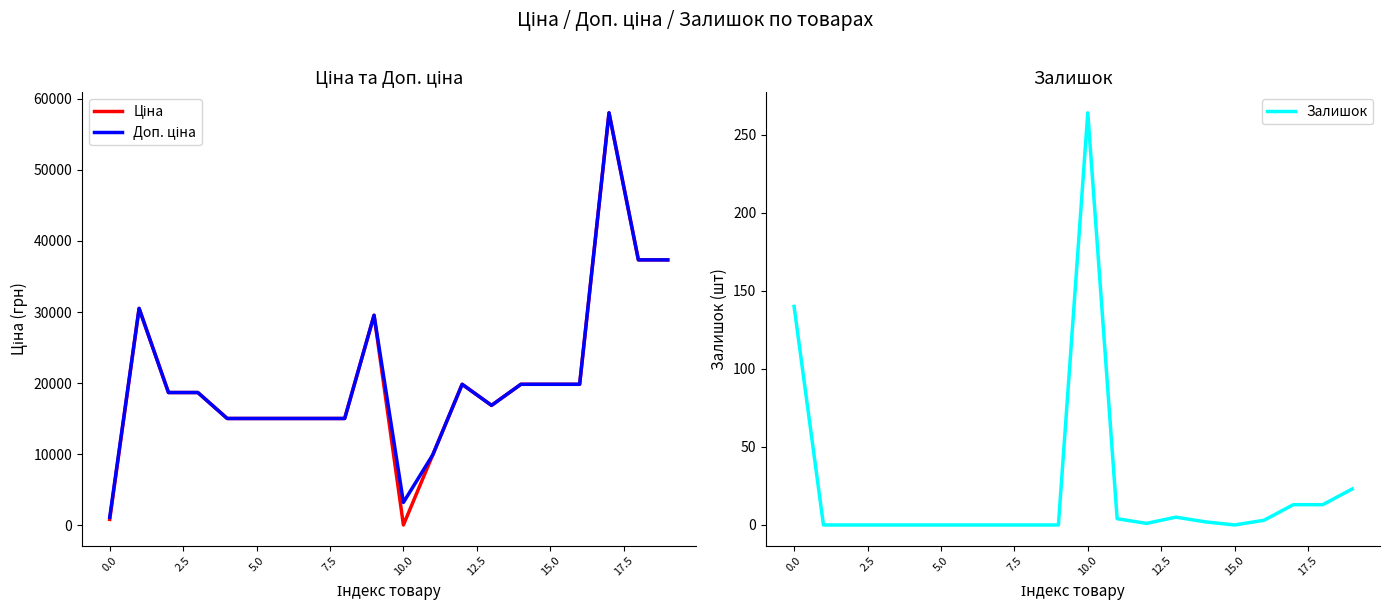

The Залишок series shows 66 at 10.0. True or false?

False